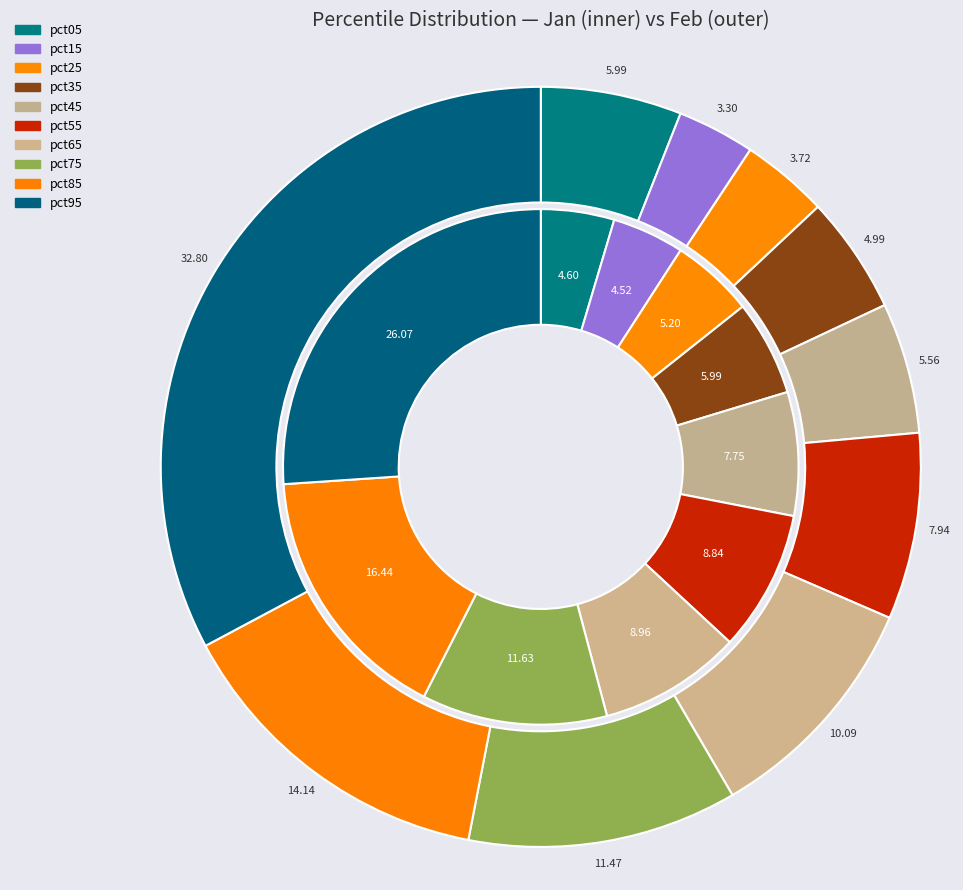

Count the number of slices in the pie.

10